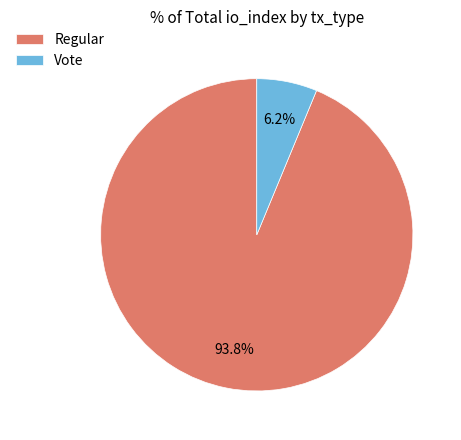

Combined, do Vote and Regular account for over 50%?

Yes